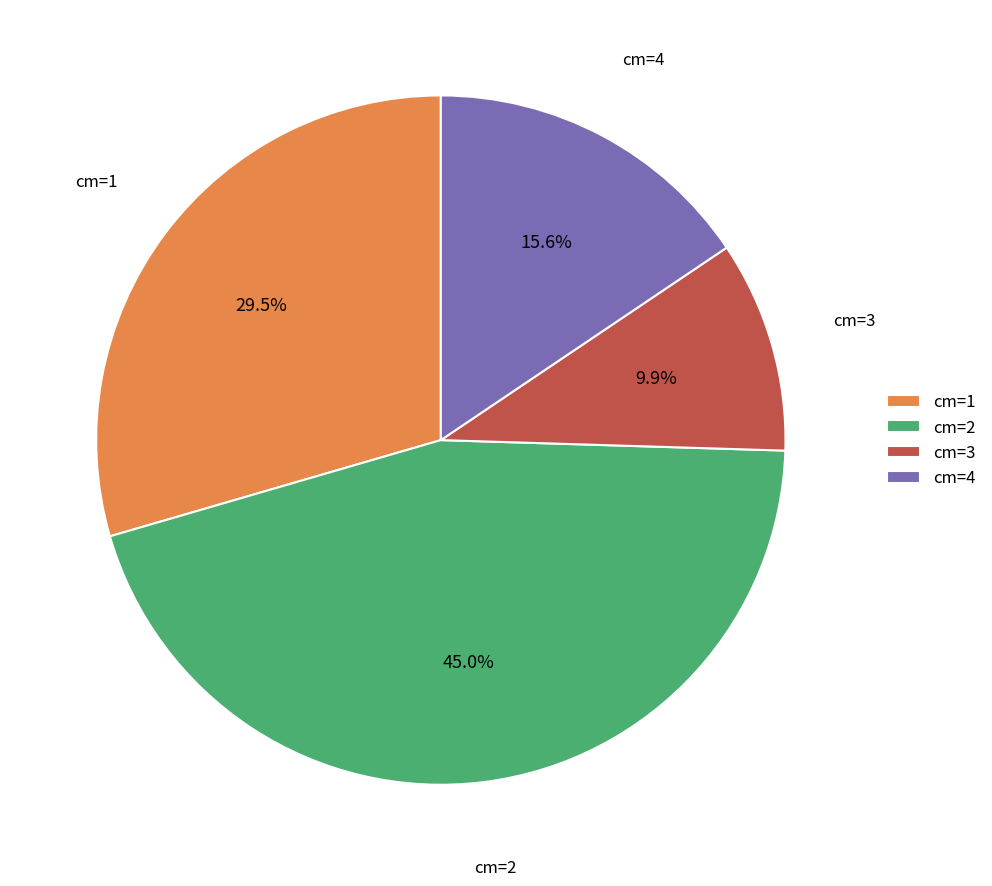

Does any single category account for the majority?

No